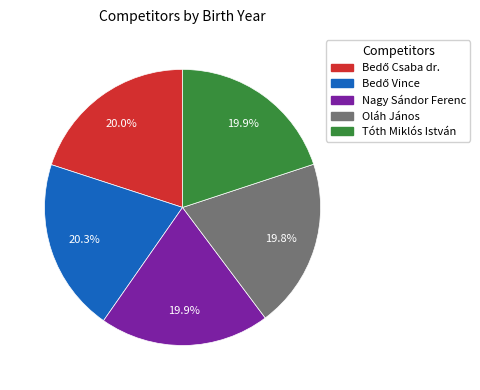

To the nearest percent, what percentage of the pie is Tóth Miklós István?

20%